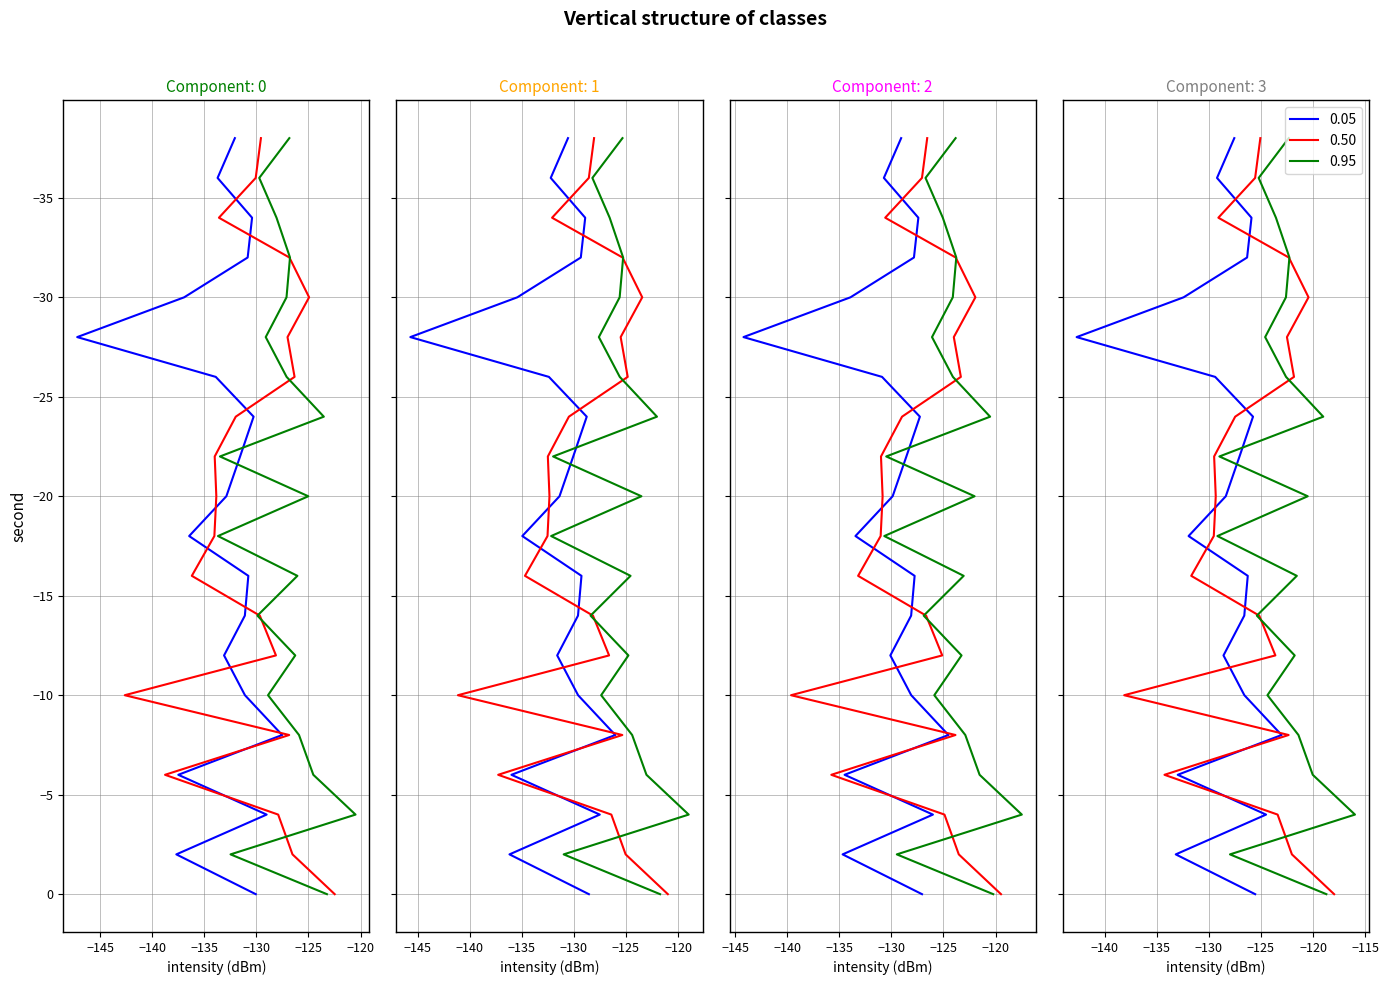

How many intersections are there between 0.50 and 0.95?

13